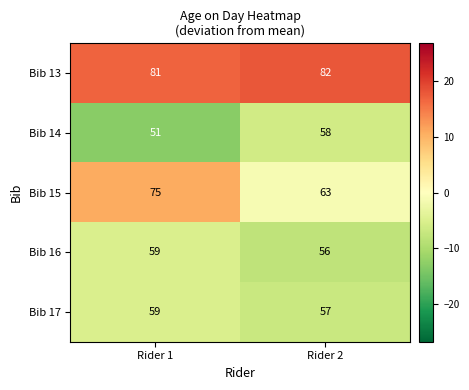

List the labels in order of Bib 14 value, smallest first.

Rider 1, Rider 2